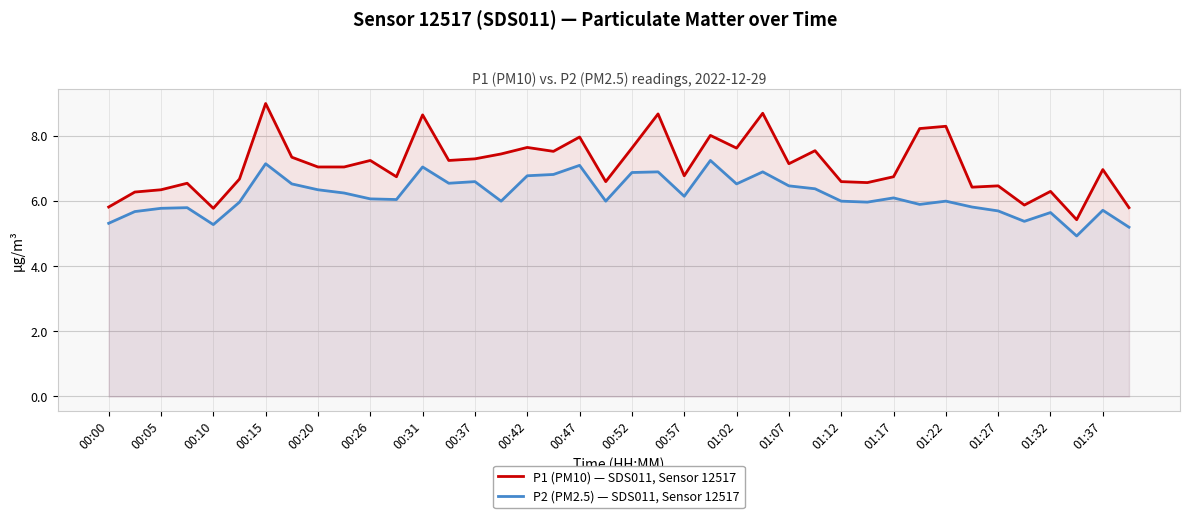

What is the maximum value shown in the chart?

9.0